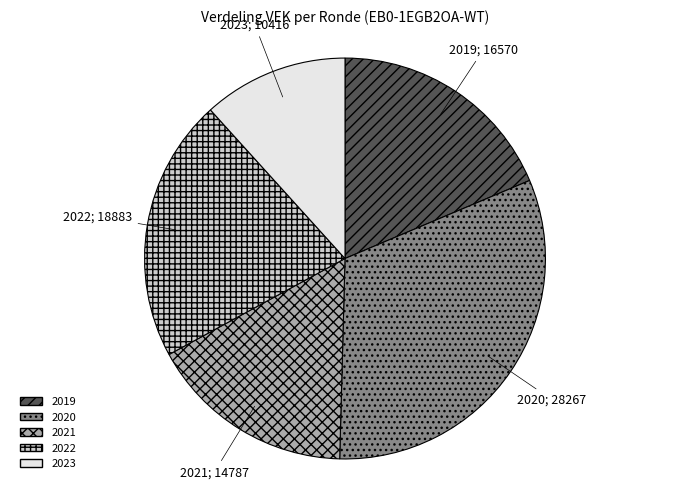

Does any single category account for the majority?

No